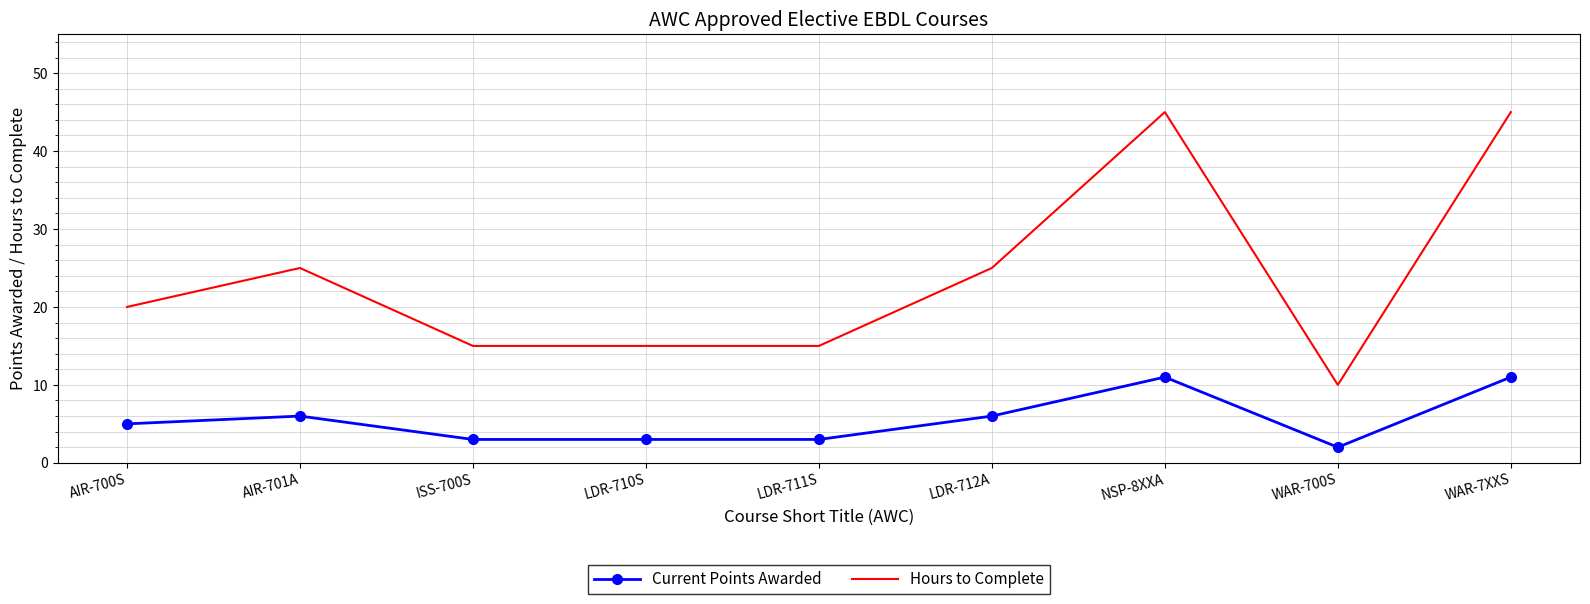

What position from the right is AIR-701A?

8